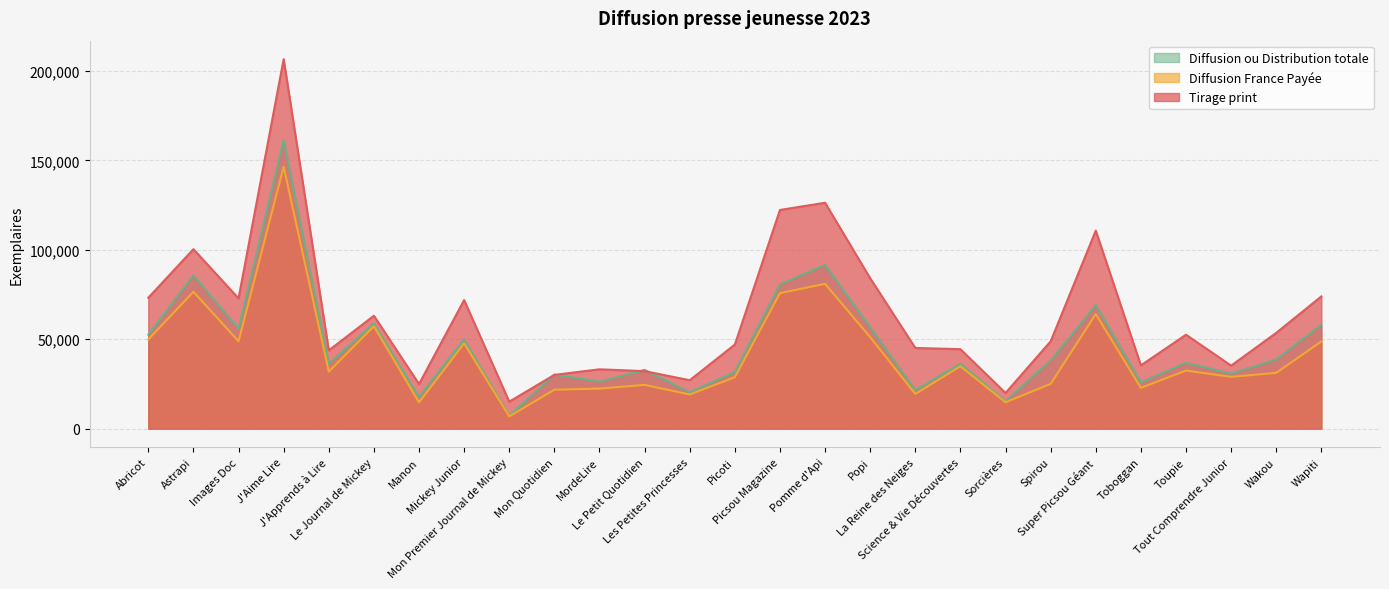

Reading left to right, extract all data points from this chart.

Tirage print: Abricot=73211	Astrapi=100358	Images Doc=72864	J'Aime Lire=206627	J'Apprends à Lire=43760	Le Journal de Mickey=63149	Manon=24955	Mickey Junior=71900	Mon Premier Journal de Mickey=15096	Mon Quotidien=30065	MordeLire=33187	Le Petit Quotidien=32160	Les Petites Princesses=27082	Picoti=47020	Picsou Magazine=122279	Pomme d'Api=126324	Popi=84111	La Reine des Neiges=45131	Science & Vie Découvertes=44435	Sorcières=19954	Spirou=48821	Super Picsou Géant=110741	Toboggan=35375	Toupie=52532	Tout Comprendre Junior=35236	Wakou=53558	Wapiti=73951
Diffusion France Payée: Abricot=49886	Astrapi=76533	Images Doc=48889	J'Aime Lire=146491	J'Apprends à Lire=31923	Le Journal de Mickey=57288	Manon=14689	Mickey Junior=47733	Mon Premier Journal de Mickey=6868	Mon Quotidien=21765	MordeLire=22411	Le Petit Quotidien=24473	Les Petites Princesses=19111	Picoti=28776	Picsou Magazine=75771	Pomme d'Api=81001	Popi=51172	La Reine des Neiges=19413	Science & Vie Découvertes=34898	Sorcières=14737	Spirou=25032	Super Picsou Géant=64077	Toboggan=22821	Toupie=32496	Tout Comprendre Junior=28975	Wakou=31209	Wapiti=48777
Diffusion ou Distribution totale: Abricot=52549	Astrapi=85738	Images Doc=55811	J'Aime Lire=161202	J'Apprends à Lire=36311	Le Journal de Mickey=58797	Manon=17738	Mickey Junior=49881	Mon Premier Journal de Mickey=7251	Mon Quotidien=30203	MordeLire=26240	Le Petit Quotidien=32858	Les Petites Princesses=20301	Picoti=31746	Picsou Magazine=80656	Pomme d'Api=91583	Popi=56657	La Reine des Neiges=21526	Science & Vie Découvertes=36318	Sorcières=15347	Spirou=38060	Super Picsou Géant=69056	Toboggan=25908	Toupie=36831	Tout Comprendre Junior=30737	Wakou=38659	Wapiti=58096